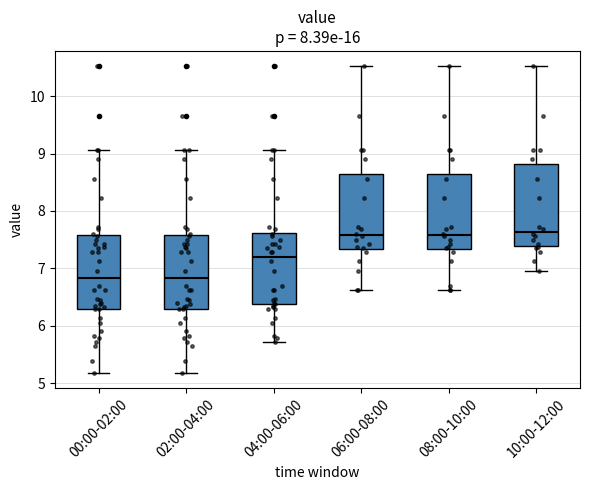

Where is the upper edge of the box for 04:00-06:00 on the y-axis? The values are not printed on the chart, so give them approximately, as read against the axis.

7.6